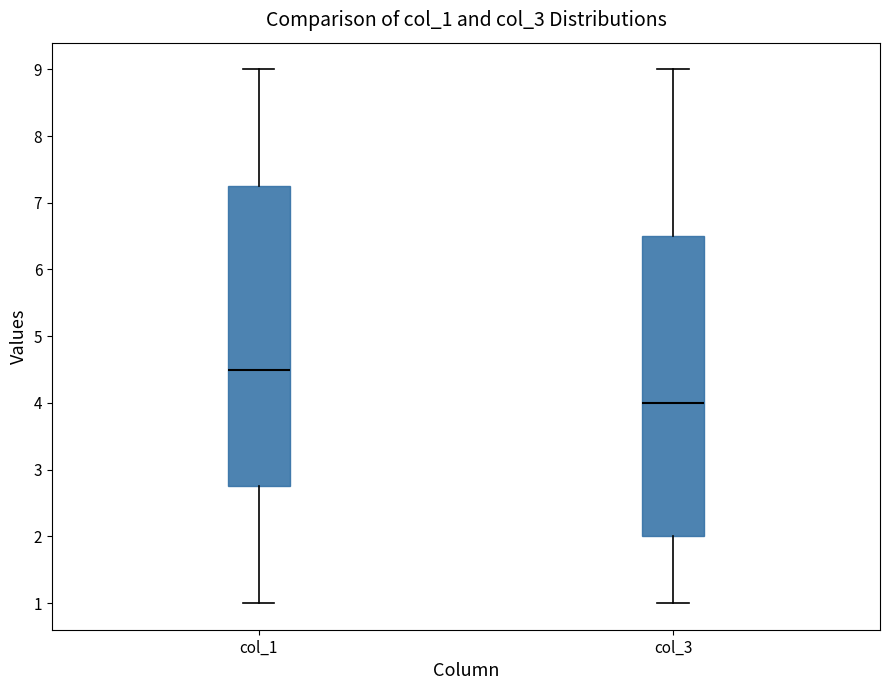

Reading left to right, transcribe this box plot: for each box, give where its median line is, the range the box spans, and where its two whiskers end, as read against the y-axis. The values are not printed on the chart, so give them approximately, as read against the axis.

col_1: median 4.5, box 2.8 to 7.3, whiskers 1.0 to 9.0
col_3: median 4.0, box 2.0 to 6.5, whiskers 1.0 to 9.0